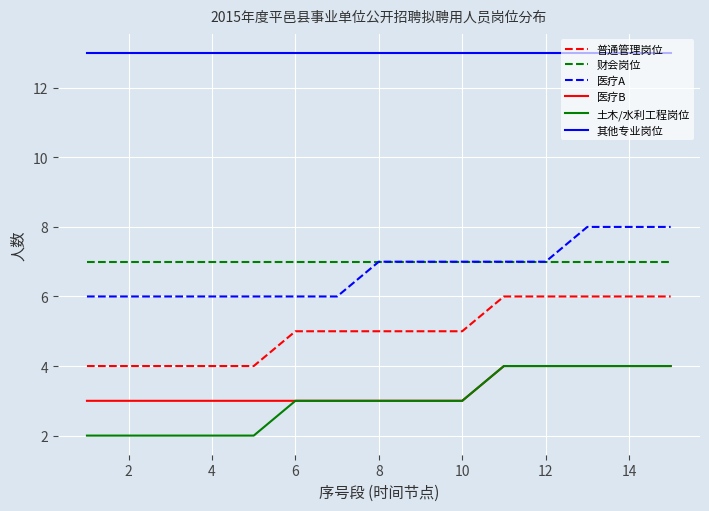

True or false: 医疗B and 财会岗位 intersect in this chart.

False